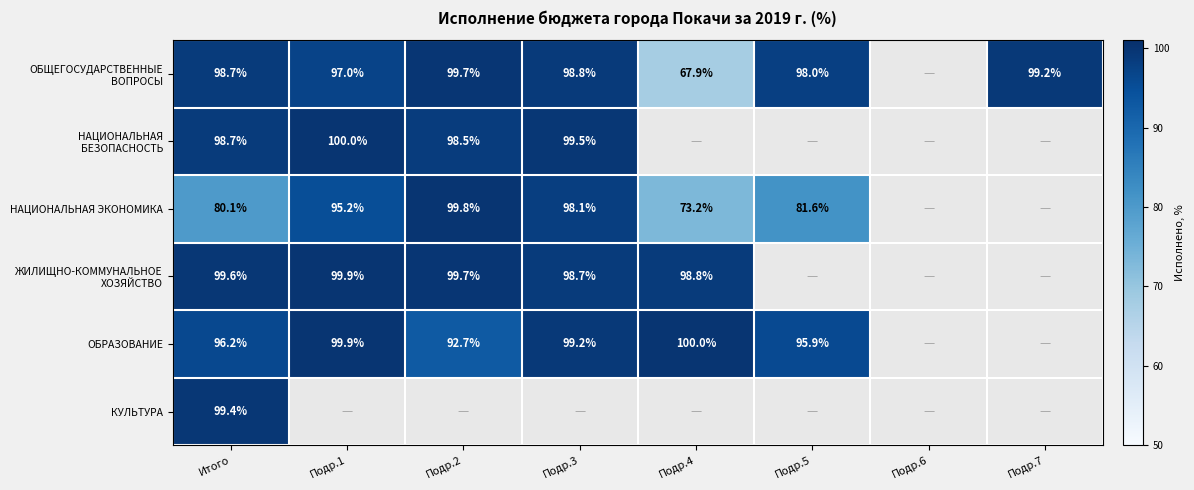

What is the sum of all КУЛЬТУРА values?

99.4